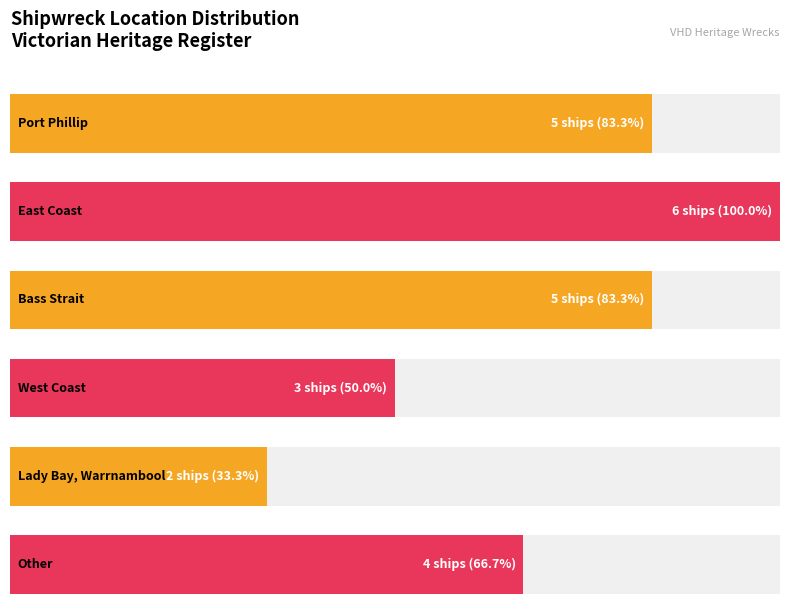

How many distinct data groups are displayed?

1